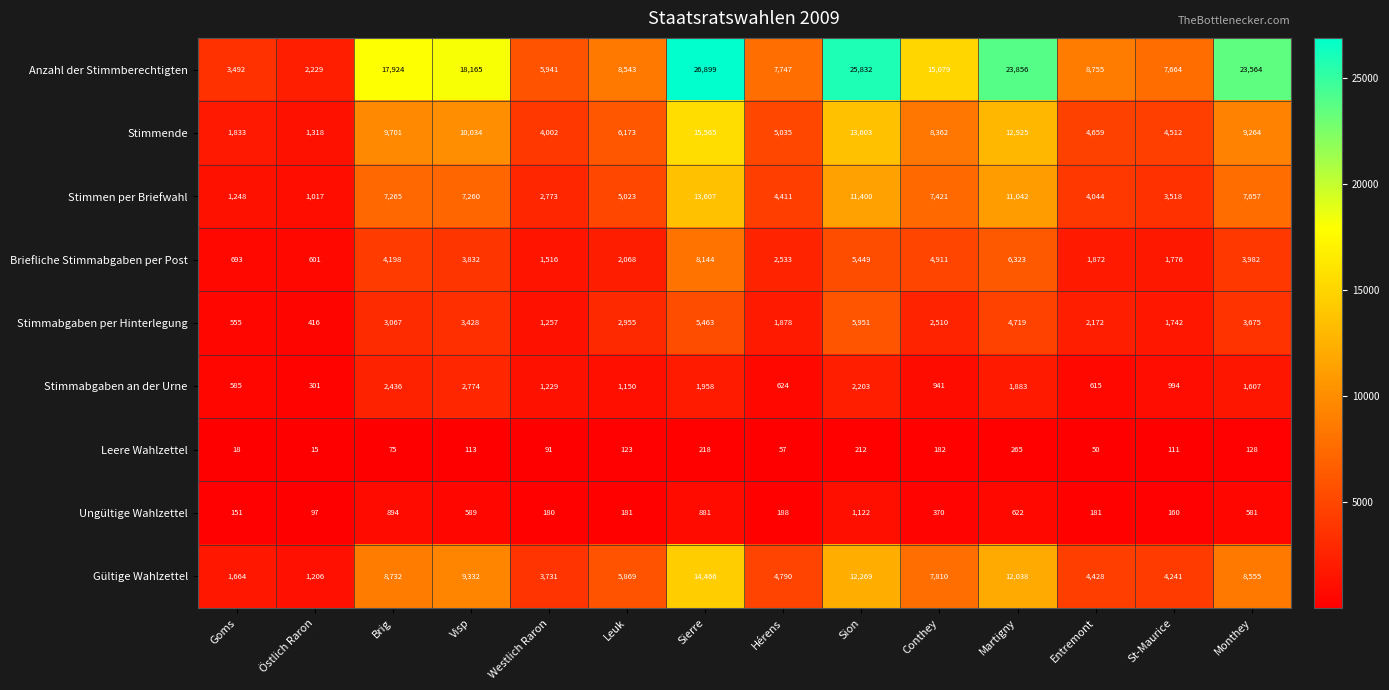

How many series are shown in this chart?

9